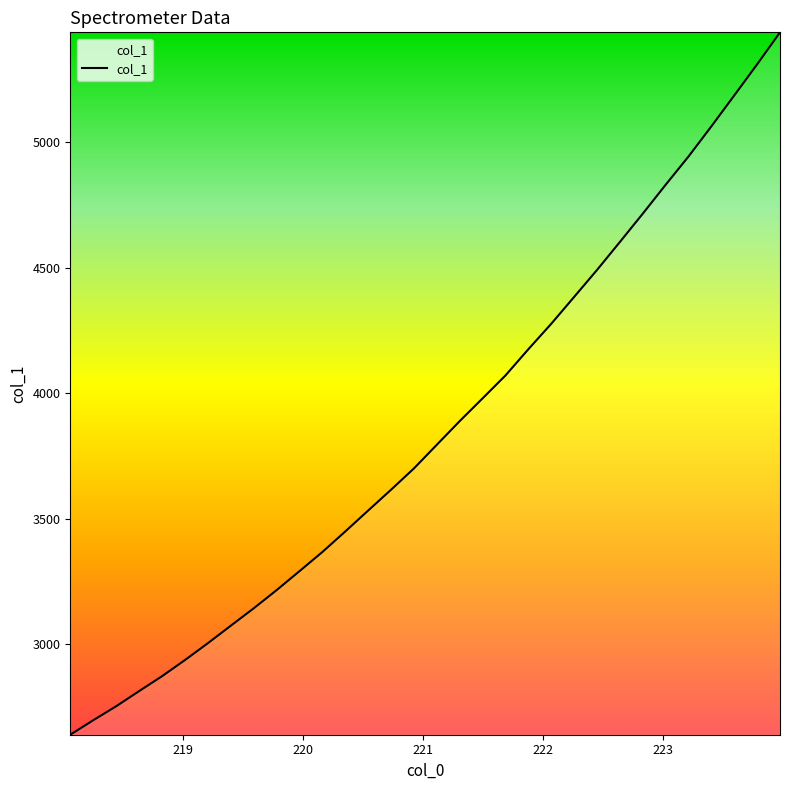

What is the smallest value displayed?

2640.9